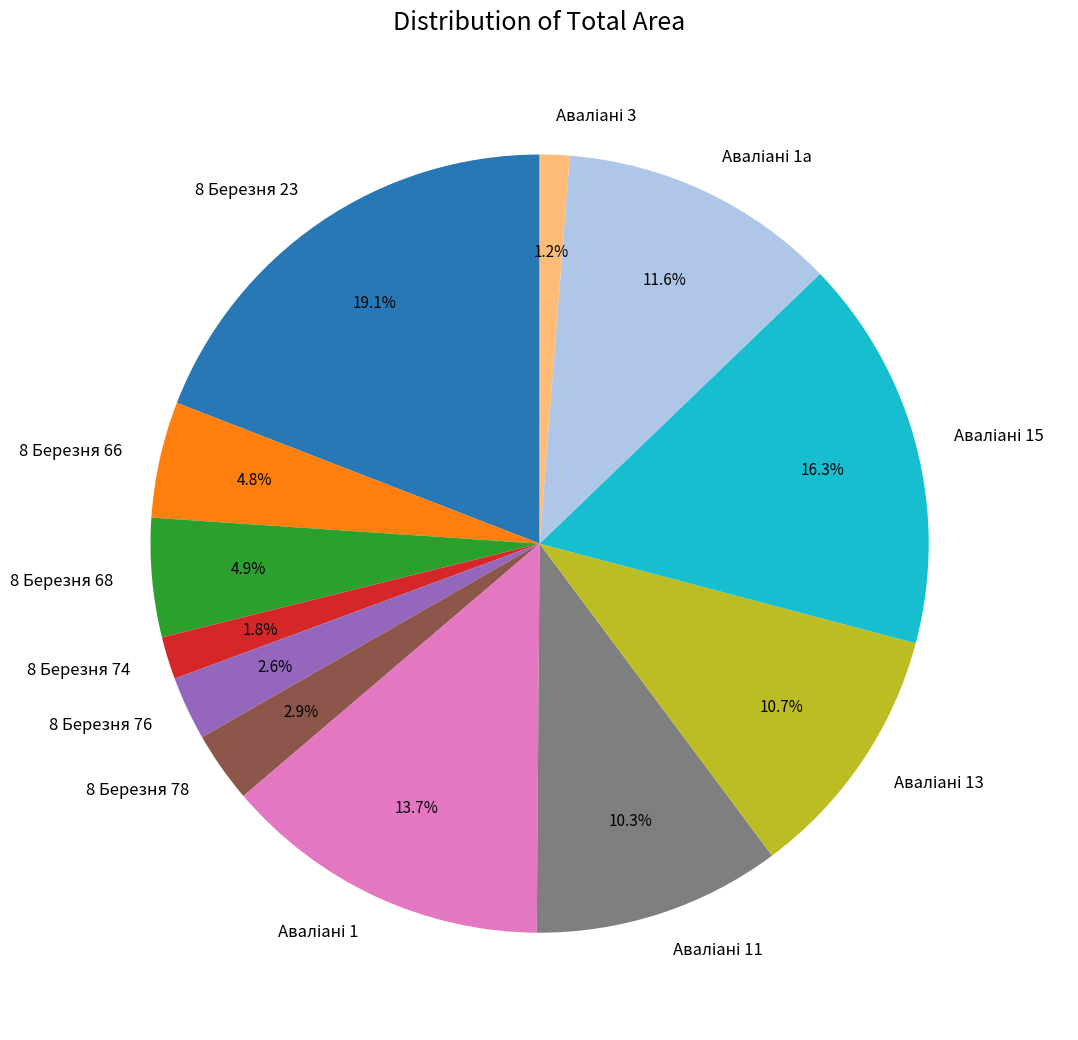

Which slice is the largest?

8 Березня 23